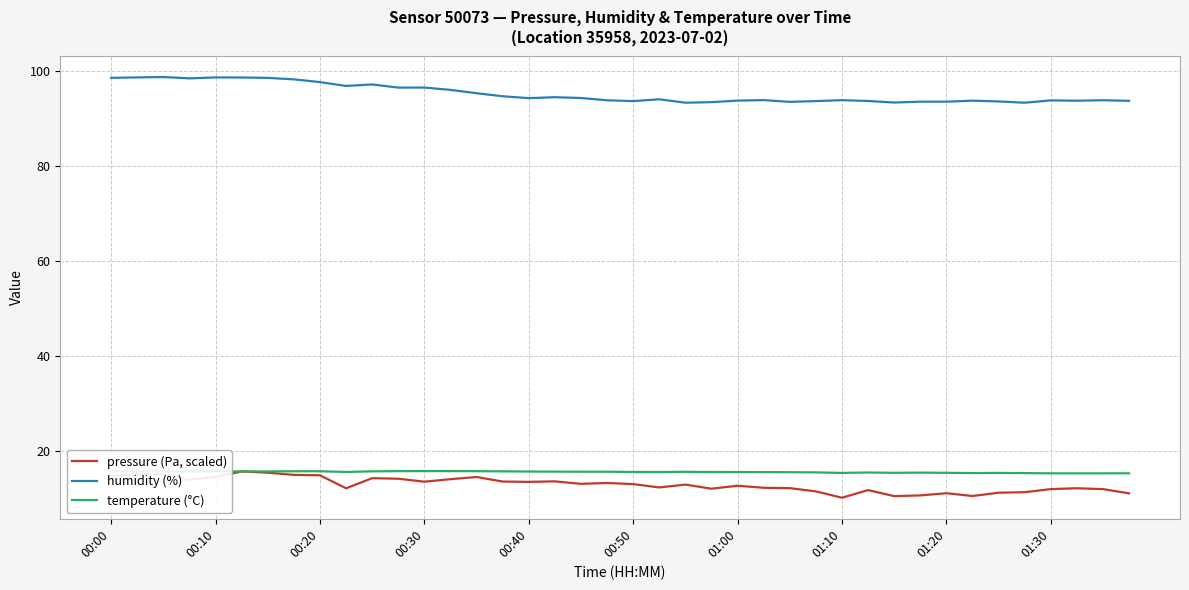

Which series has the largest total across all categories?

humidity (%)